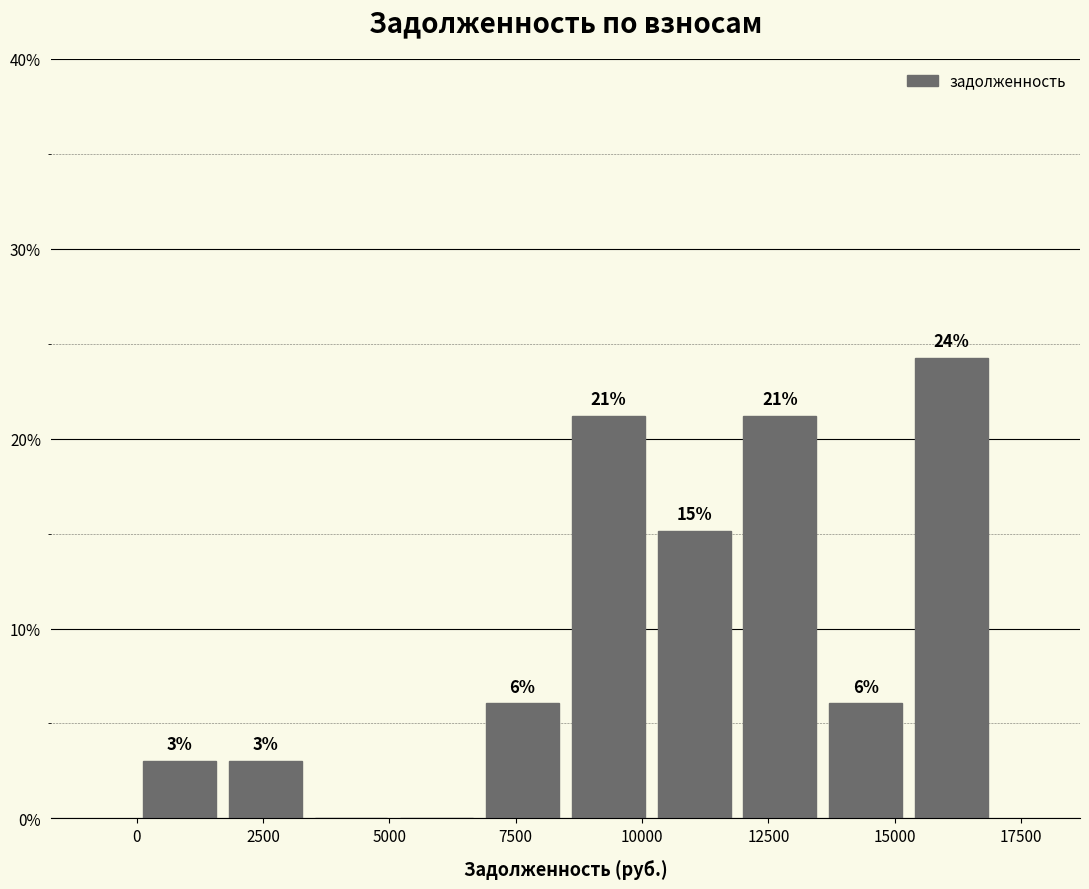

Read against the x-axis, roughly where is the centre of the tallest bar?

16000